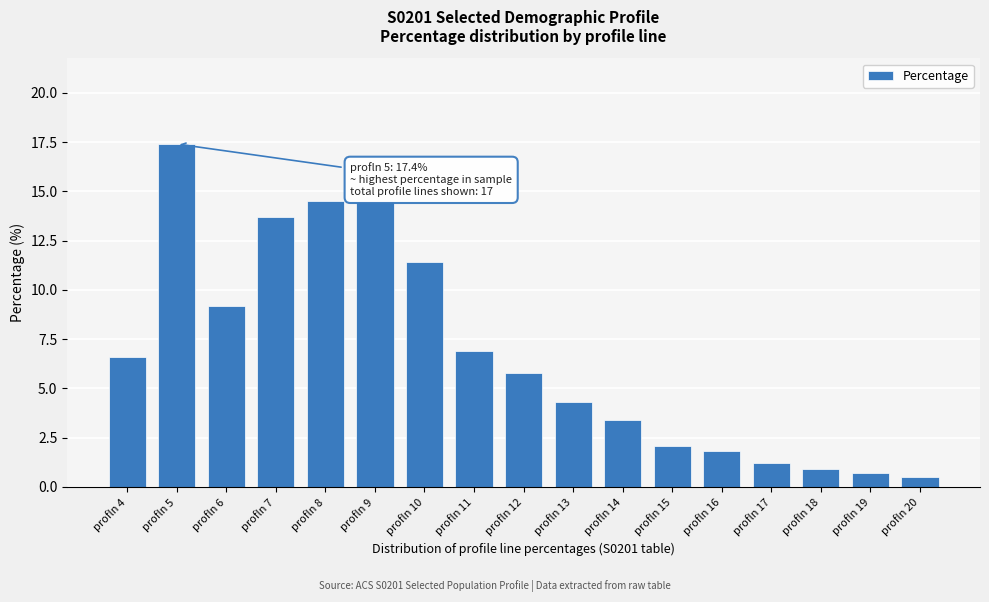

Reading right to left, transcribe all the data shown in this chart.

profln 20=0.5	profln 19=0.7	profln 18=0.9	profln 17=1.2	profln 16=1.8	profln 15=2.1	profln 14=3.4	profln 13=4.3	profln 12=5.8	profln 11=6.9	profln 10=11.4	profln 9=14.5	profln 8=14.5	profln 7=13.7	profln 6=9.2	profln 5=17.4	profln 4=6.6